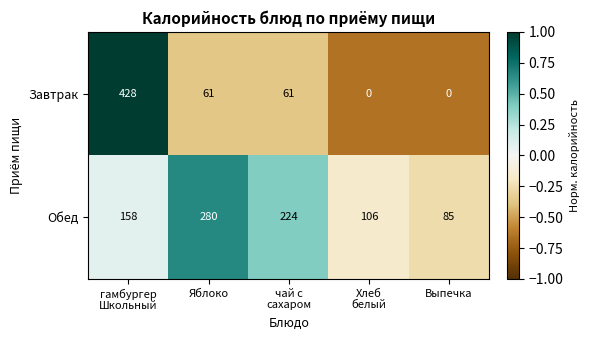

The value of Обед at Яблоко is 423. True or false?

False